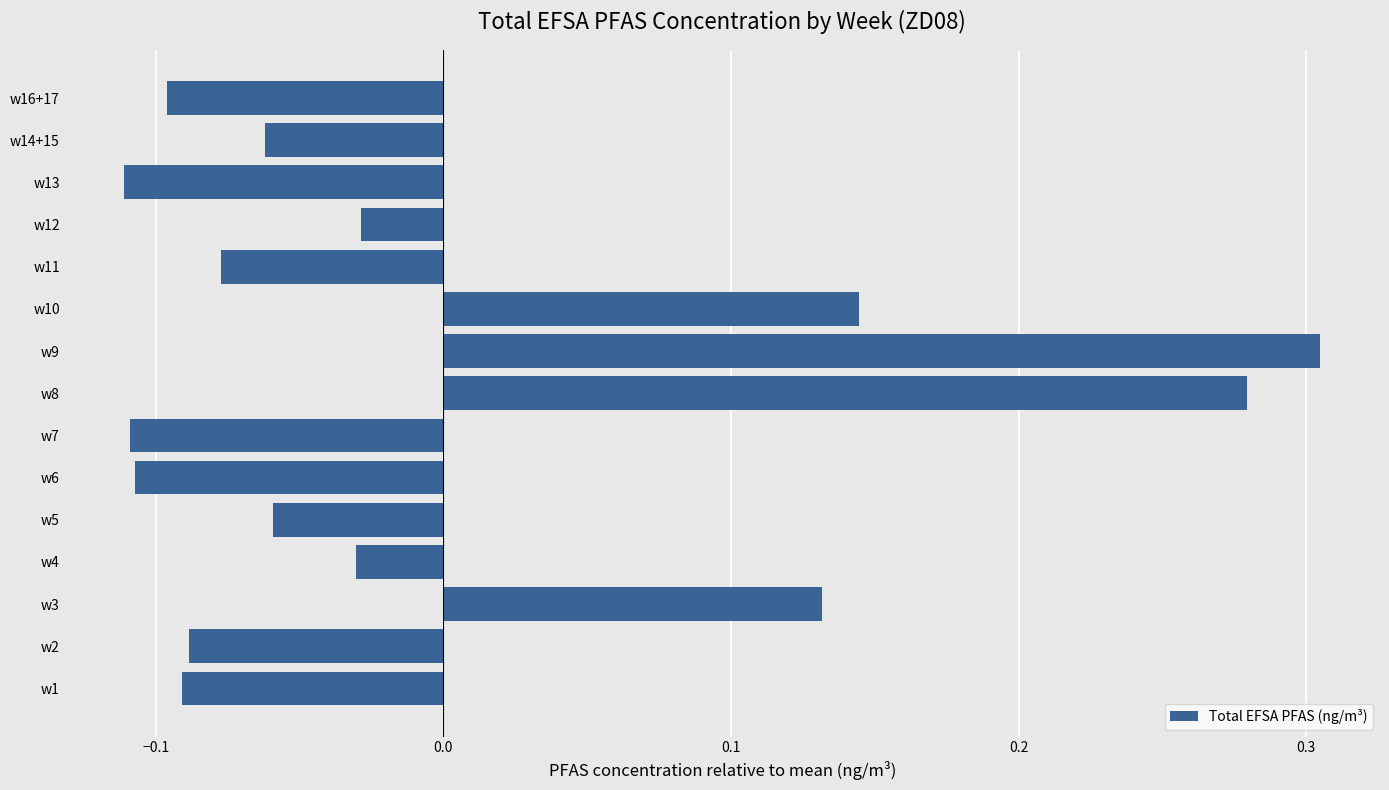

True or false: the data shows -0.0 at w16+17.

False